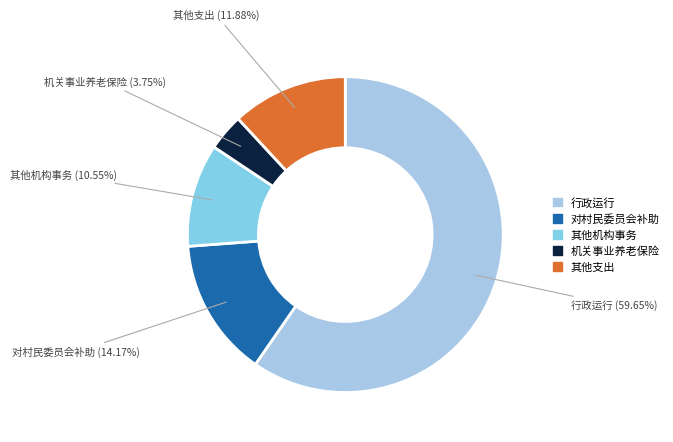

To the nearest percent, what is the difference between the largest and smallest slice percentages?

56%